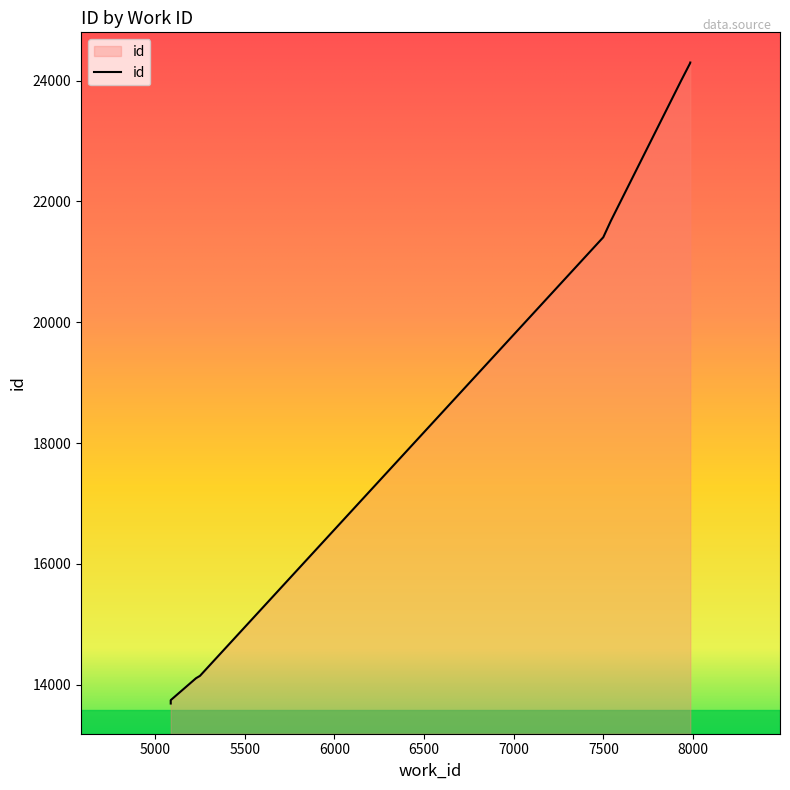

Rank the categories by value from lowest to highest.

5088, 5088, 5229, 5251, 7499, 7541, 7933, 7984, 7984, 7984